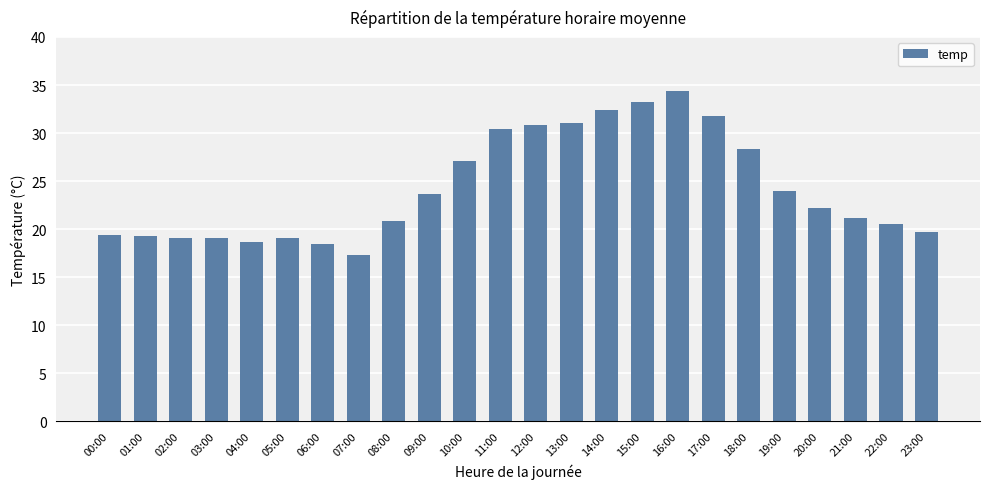

What is the ratio of the value at 23:00 to the value at 00:00?

1.0